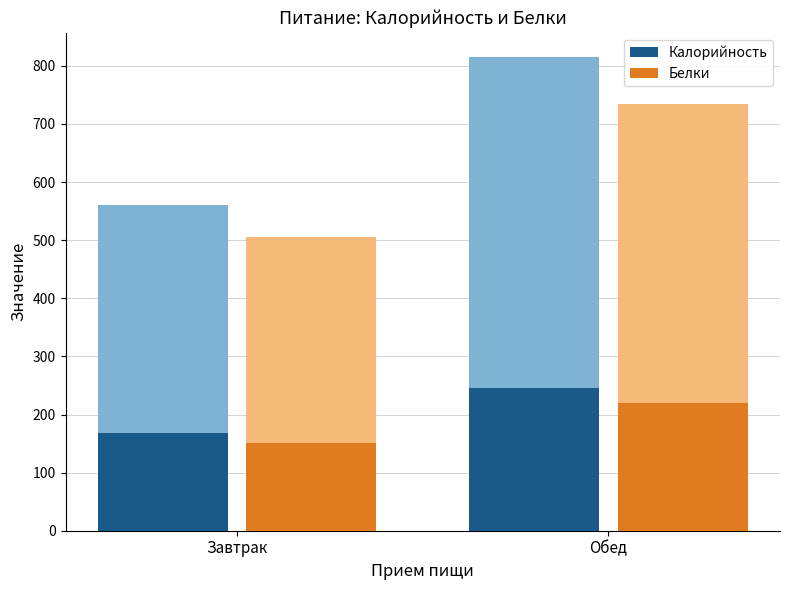

Rank the series at Завтрак from highest to lowest value.

Калорийность, Белки